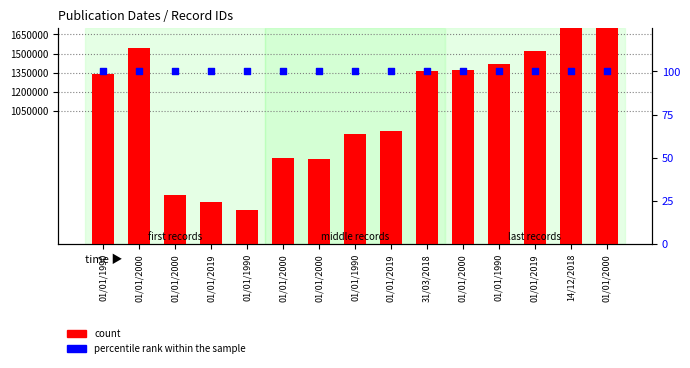

What is the total value across all series at 01/01/1990?

1335932